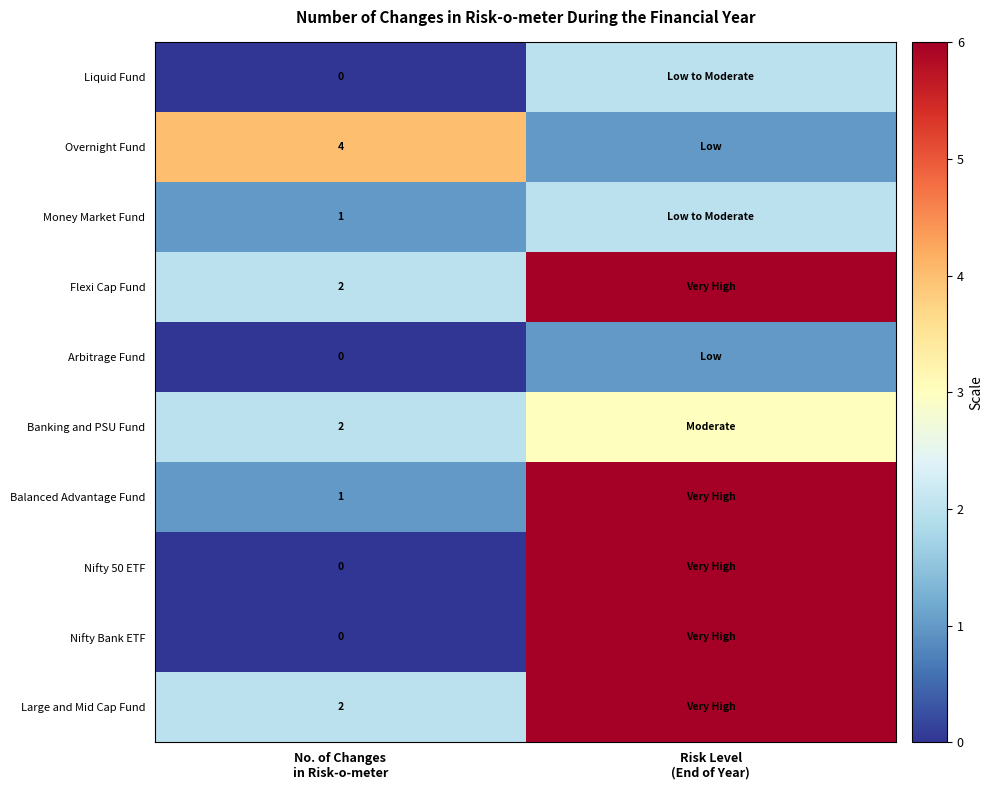

At which label does Arbitrage Fund reach its peak?

Risk Level (End of Year)